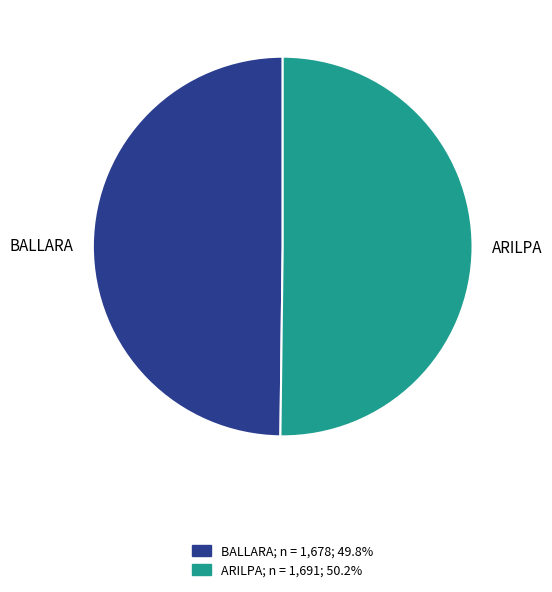

Approximately how many times larger is the value at BALLARA compared to ARILPA?

1.0